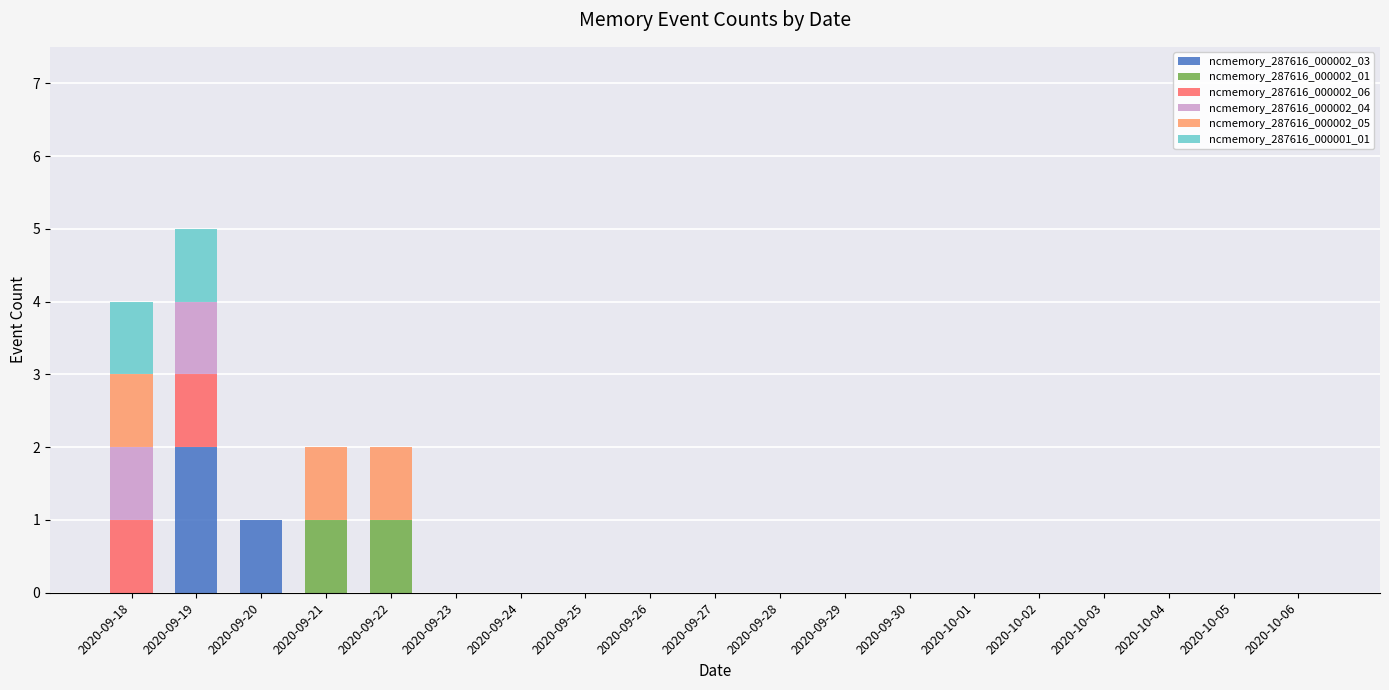

At which category is the sum across all series the highest?

2020-09-19